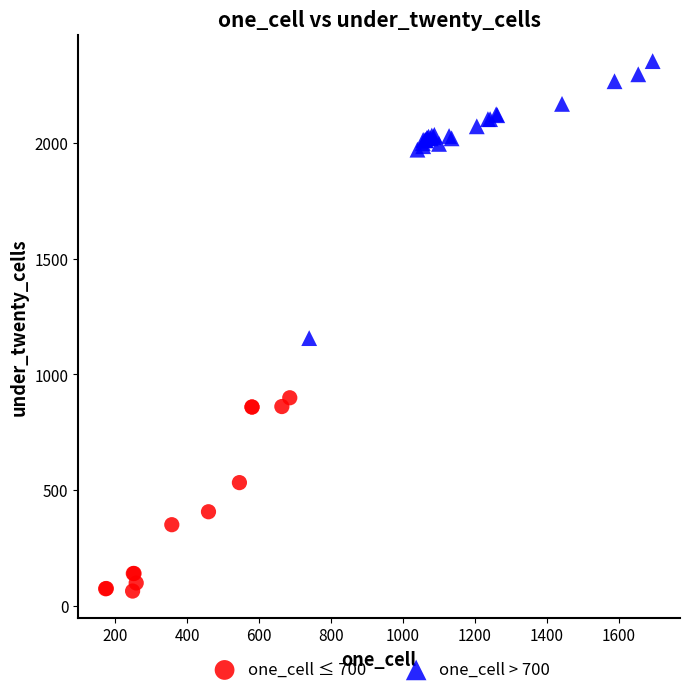

Which series contains the highest Y value?

one_cell > 700